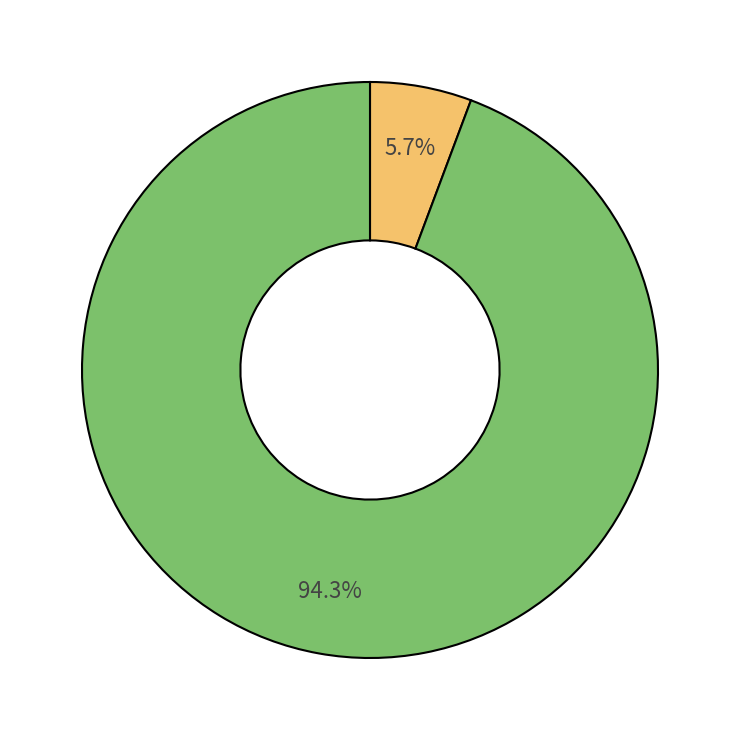

Is there any slice that represents more than half of the pie?

Yes